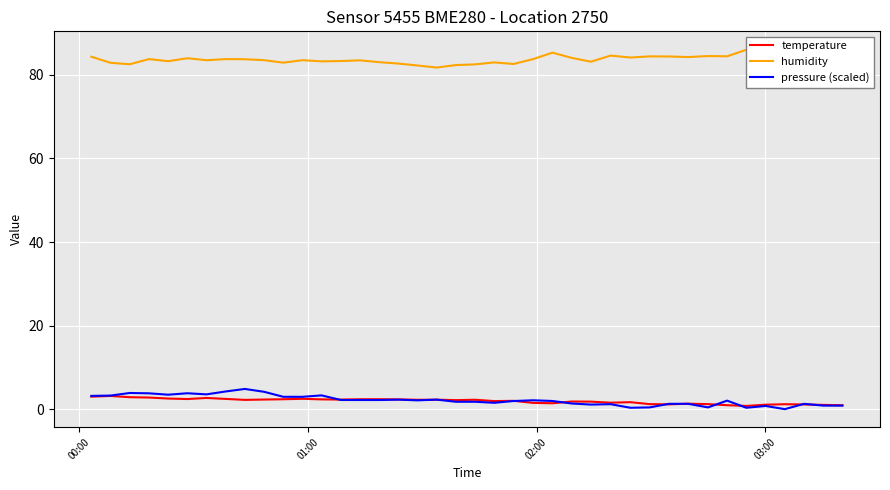

What is the value of the pressure (scaled) point at the 19th from the left?

2.3